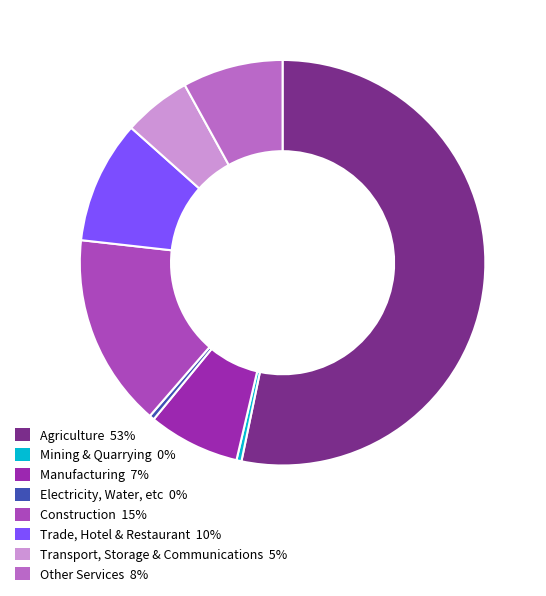

To the nearest percent, what is the combined percentage of Agriculture and Construction?

69%